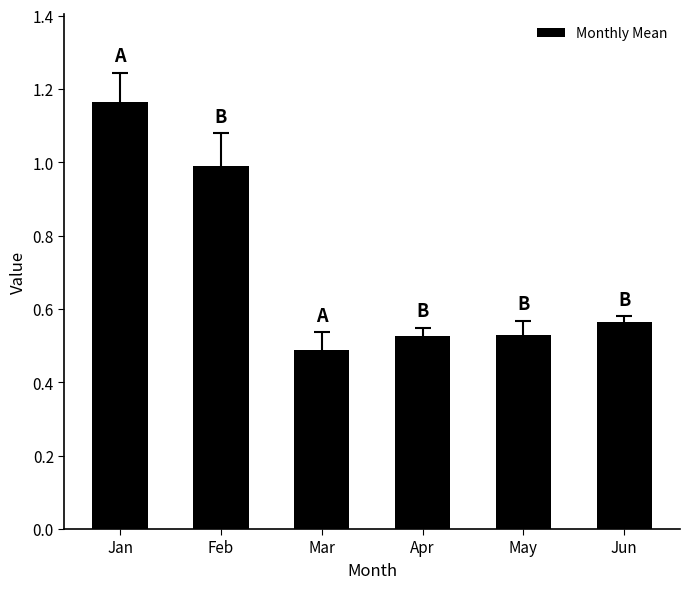

How many bars are there in total?

6